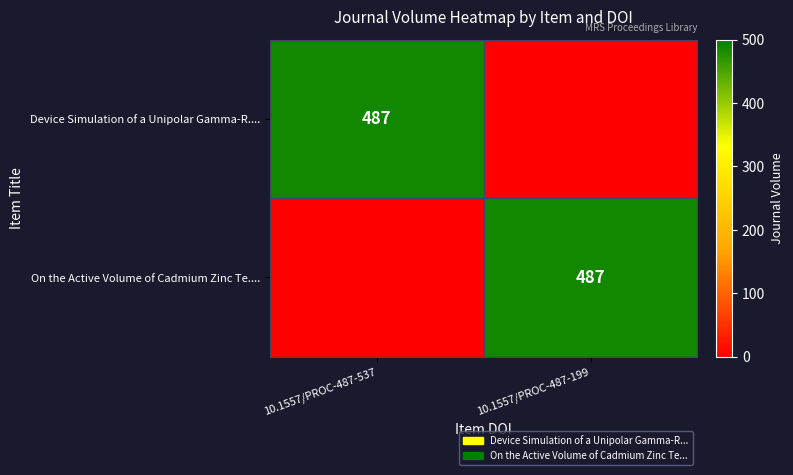

What is the total value across all series at 10.1557/PROC-487-537?

487